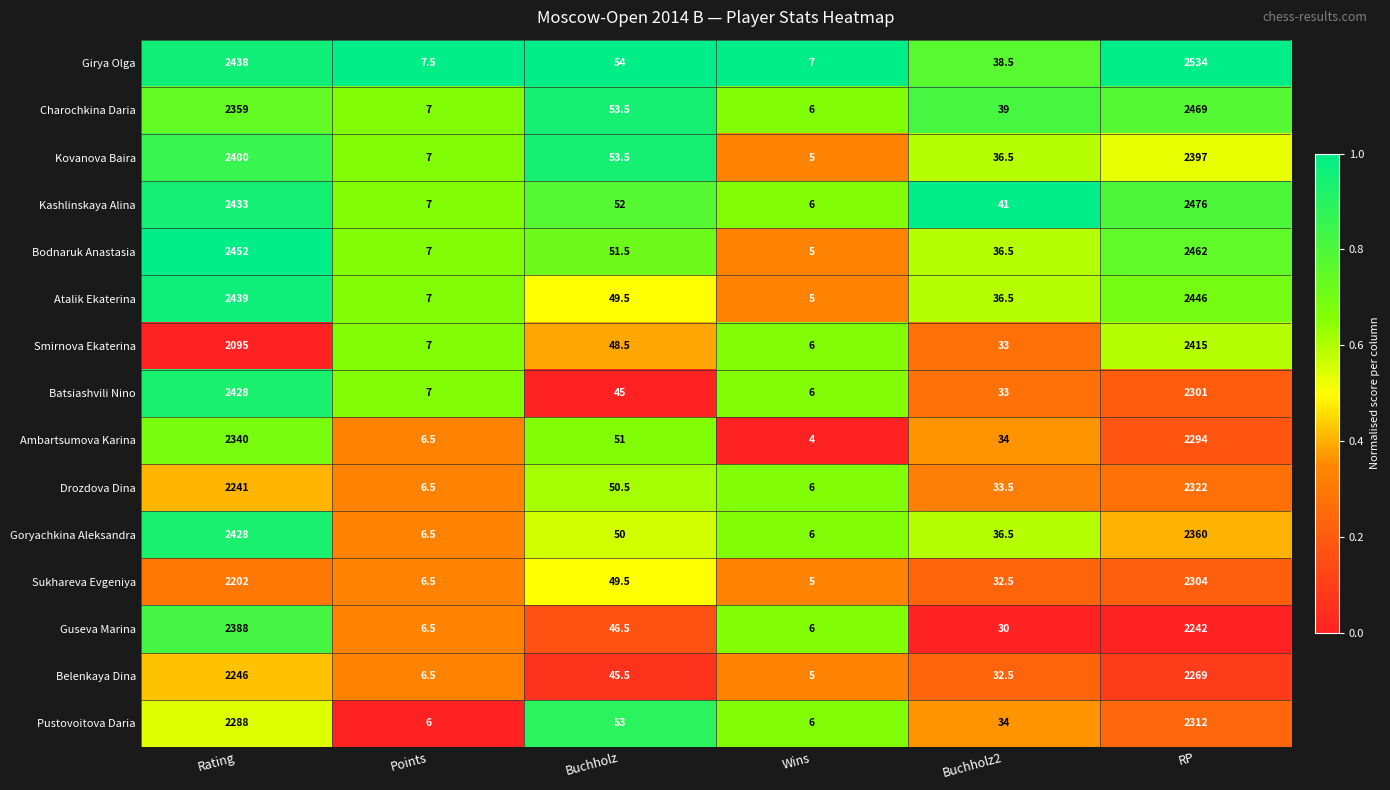

What is the maximum value for Bodnaruk Anastasia?

2462.0